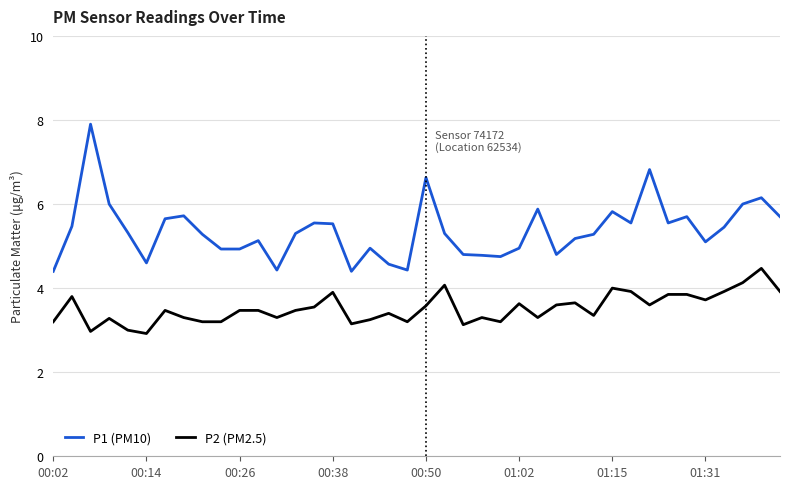

In P1 (PM10), how many points are higher than both neighbors (excluding endpoints)?

11